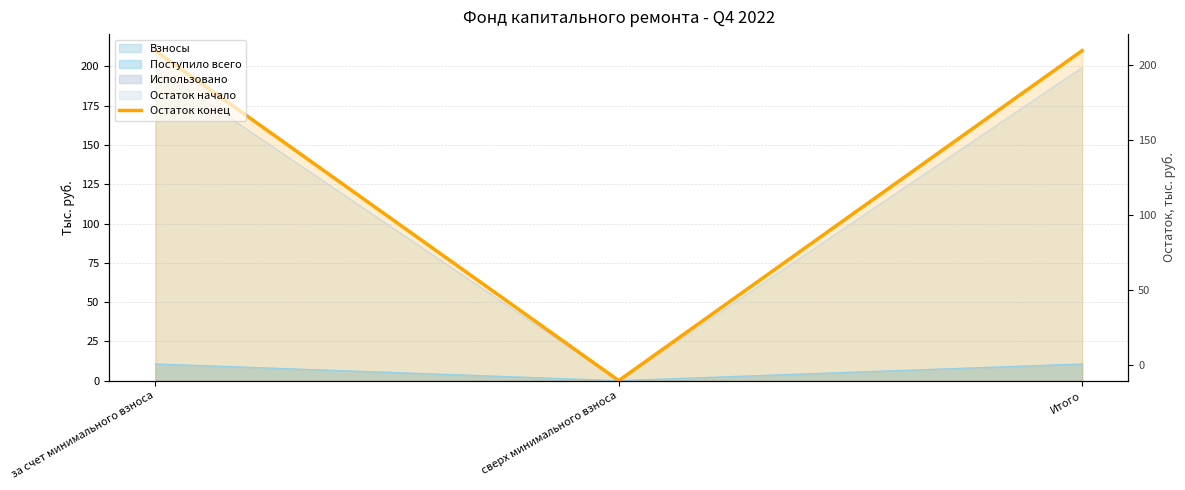

Which category has the lowest value across all series?

сверх минимального взноса